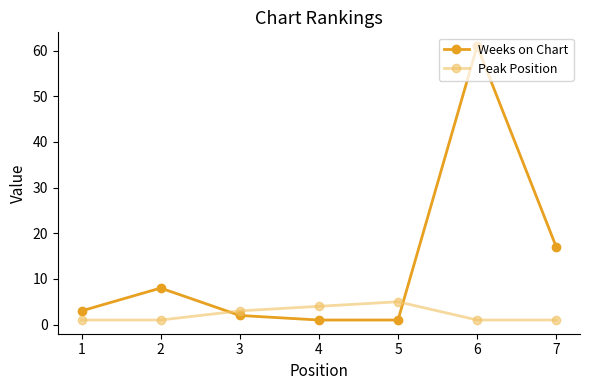

The value of Weeks on Chart at 2 is 5. True or false?

False